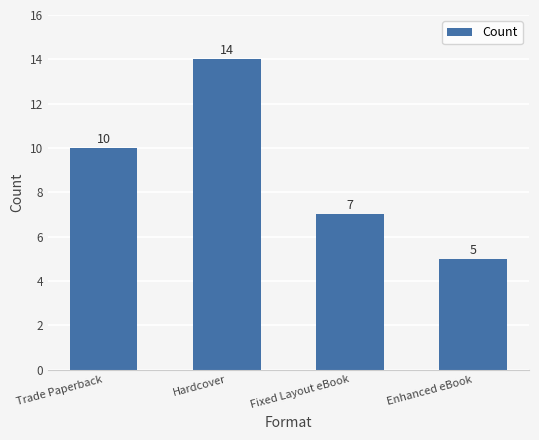

Where is the data nearest to the value 9?

Trade Paperback